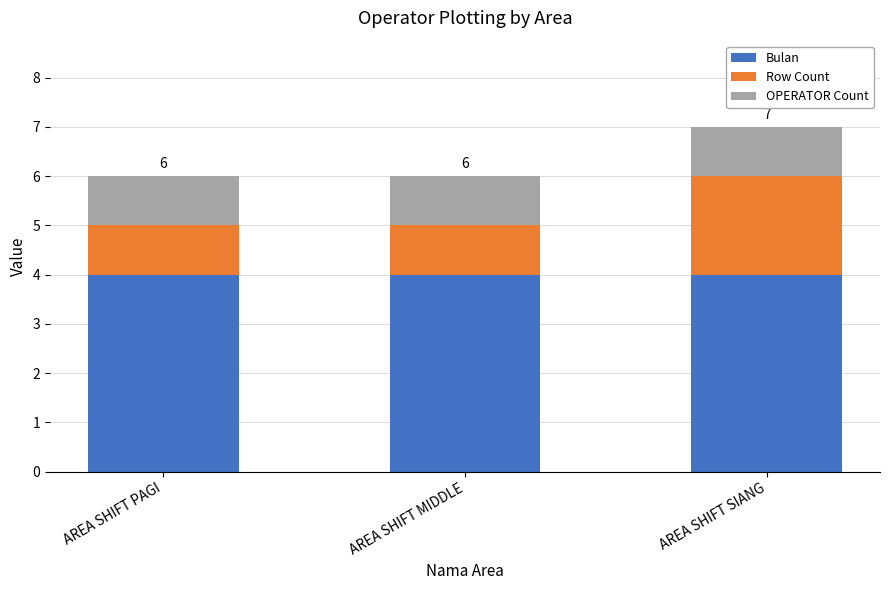

Reading right to left, list the values for the Bulan series.

4	4	4